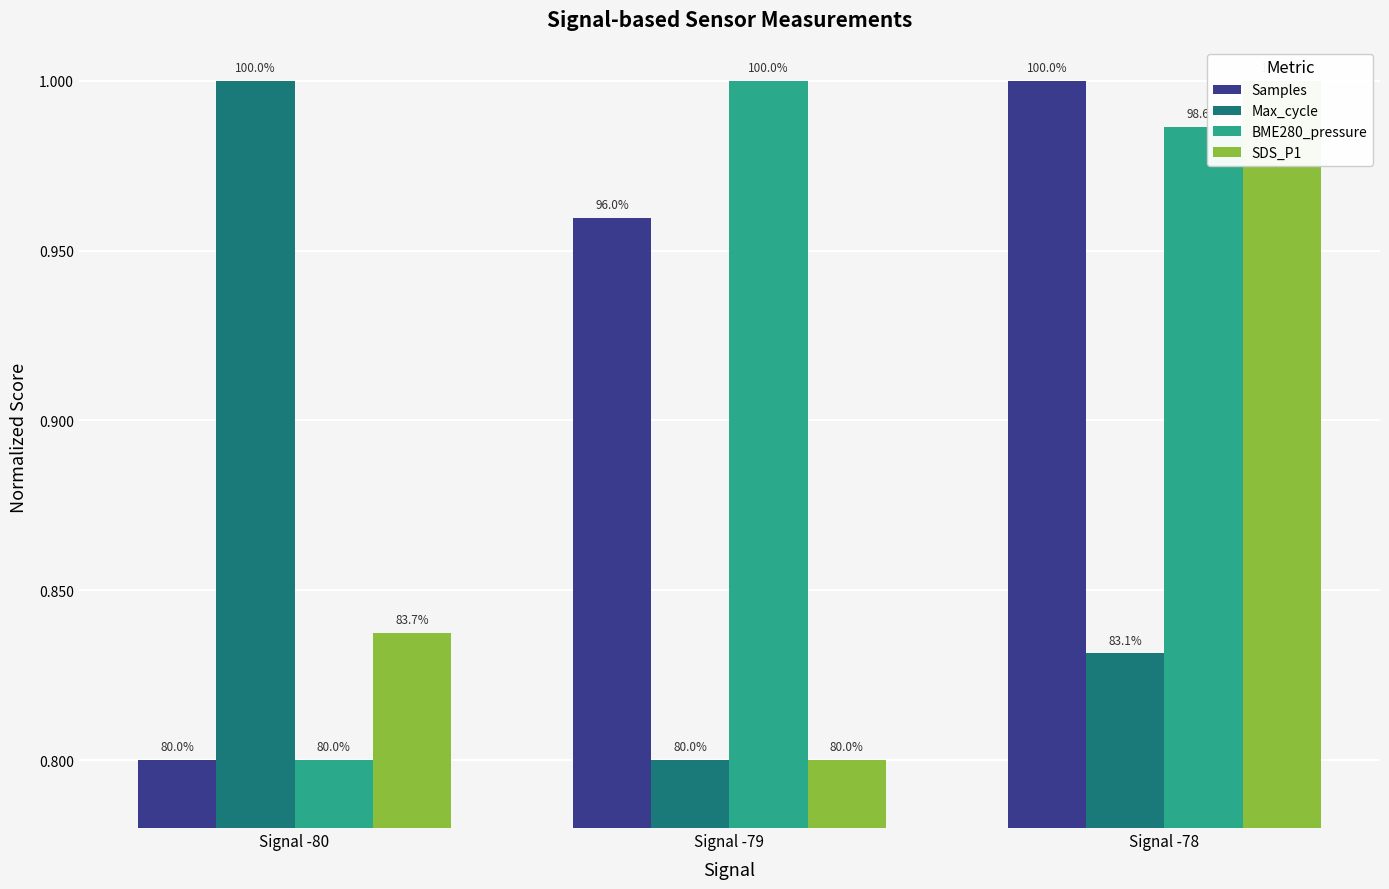

Reading left to right, list all the values displayed in this chart.

Samples: Signal -80=0.8	Signal -79=1.0	Signal -78=1.0
Max_cycle: Signal -80=1.0	Signal -79=0.8	Signal -78=0.8
BME280_pressure: Signal -80=0.8	Signal -79=1.0	Signal -78=1.0
SDS_P1: Signal -80=0.8	Signal -79=0.8	Signal -78=1.0